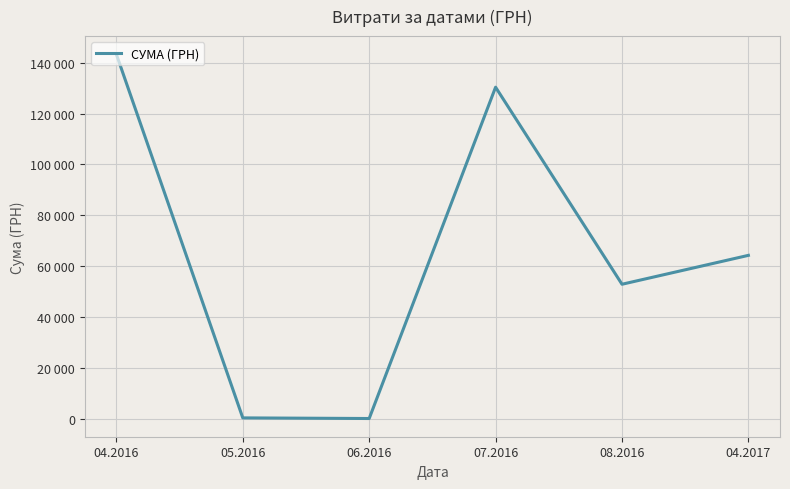

What is the value of the 6th point from the left?

64293.0